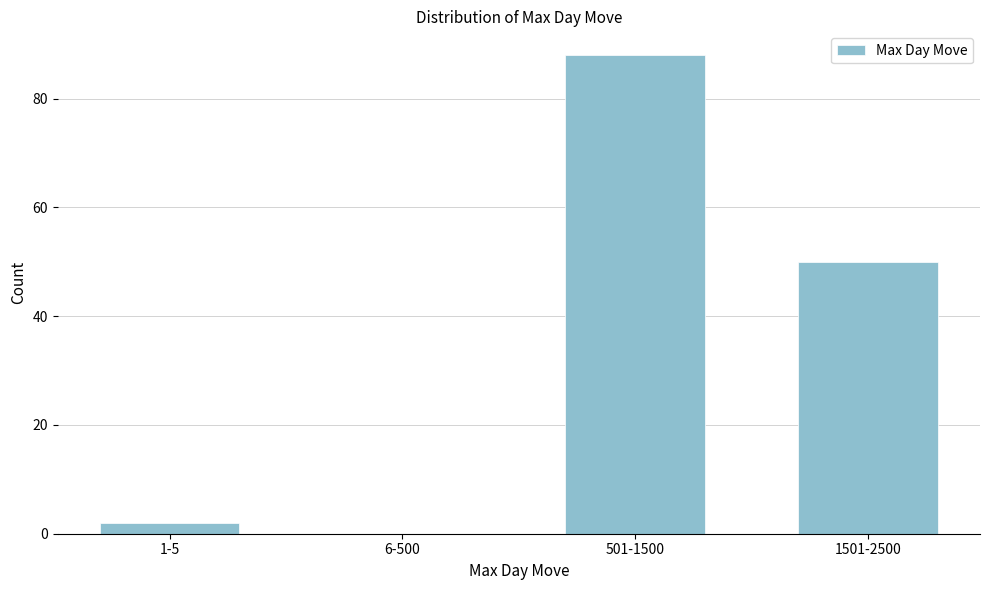

Reading left to right, list all the values displayed in this chart.

1-5=2	6-500=0	501-1500=88	1501-2500=50